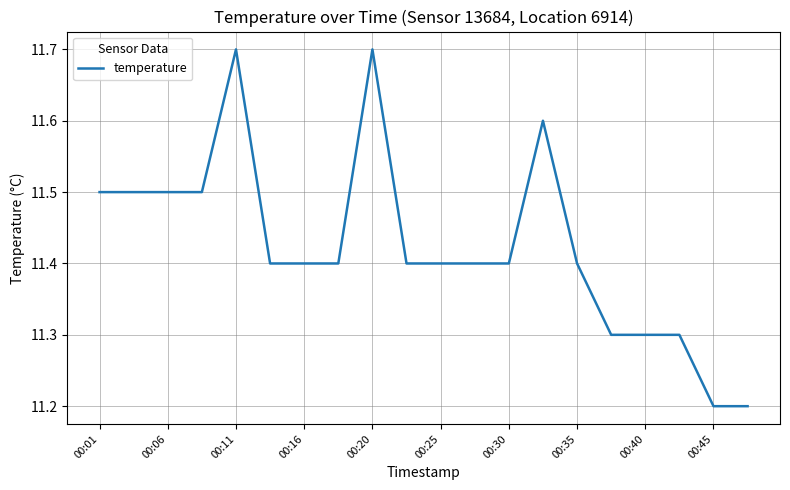

What is the sum of all values?

228.5